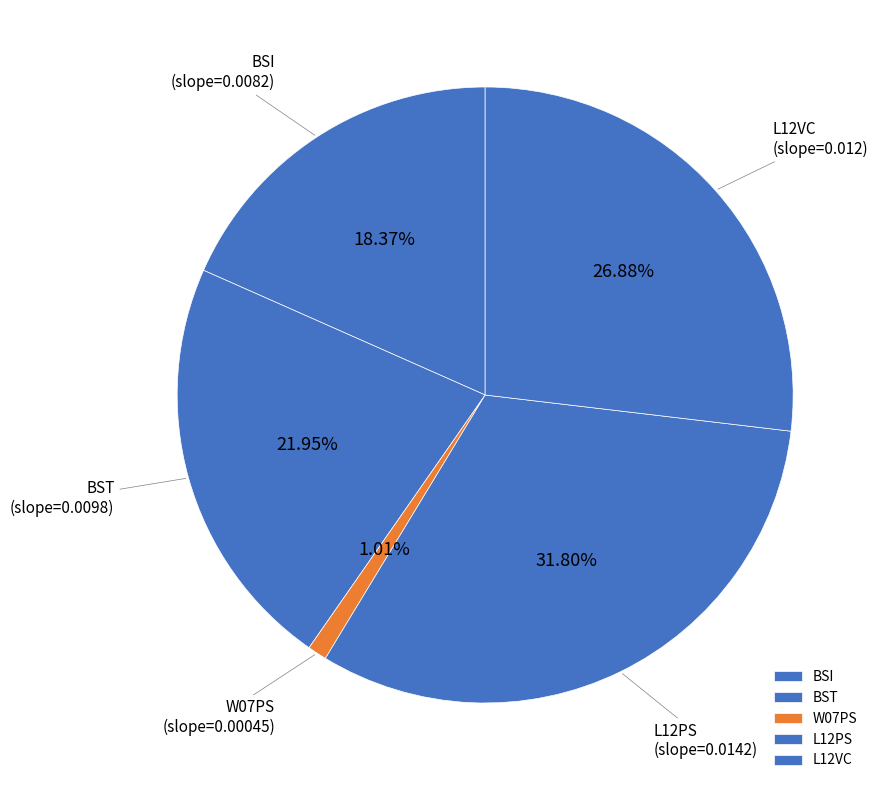

Is it true that L12PS is 39% of the pie?

False